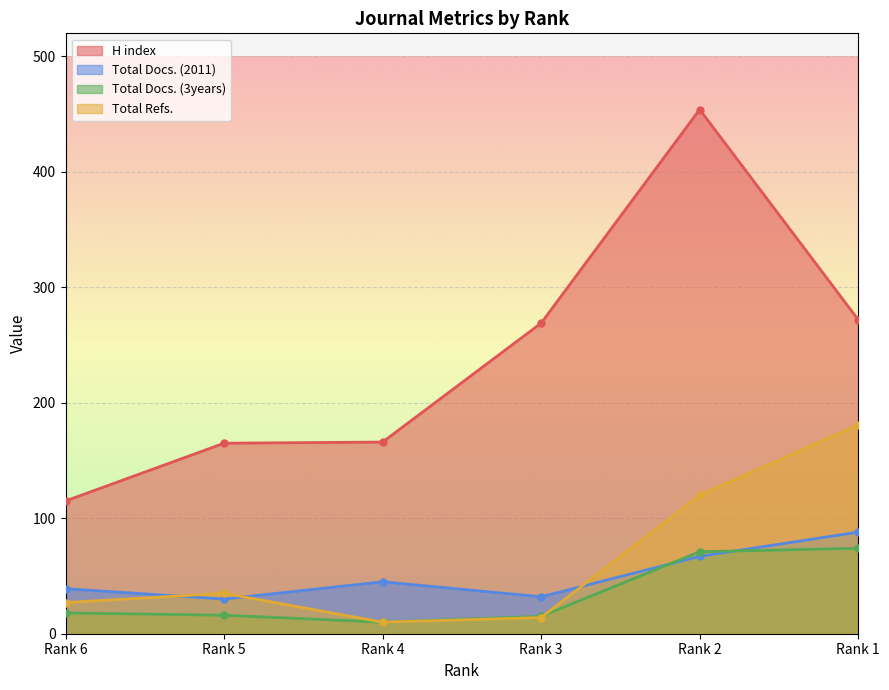

What is the approximate value of Total Docs. (3years) at Rank 4, to the nearest 10?

10